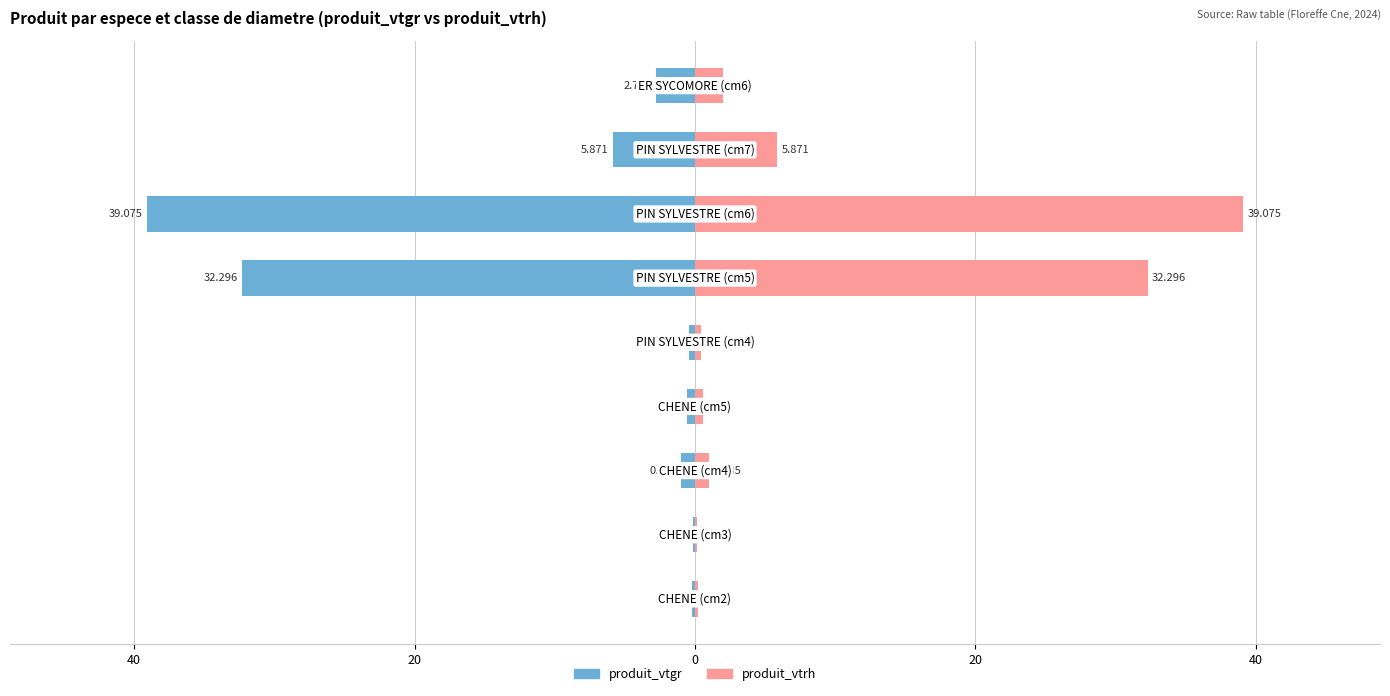

The produit_vtrh series shows 0.1 at 60. True or false?

False